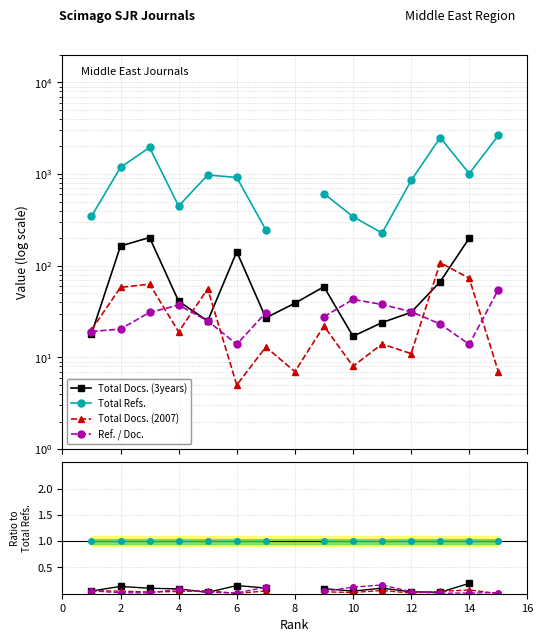

How many interior local valleys does the Total Docs. (3years) series have?

3